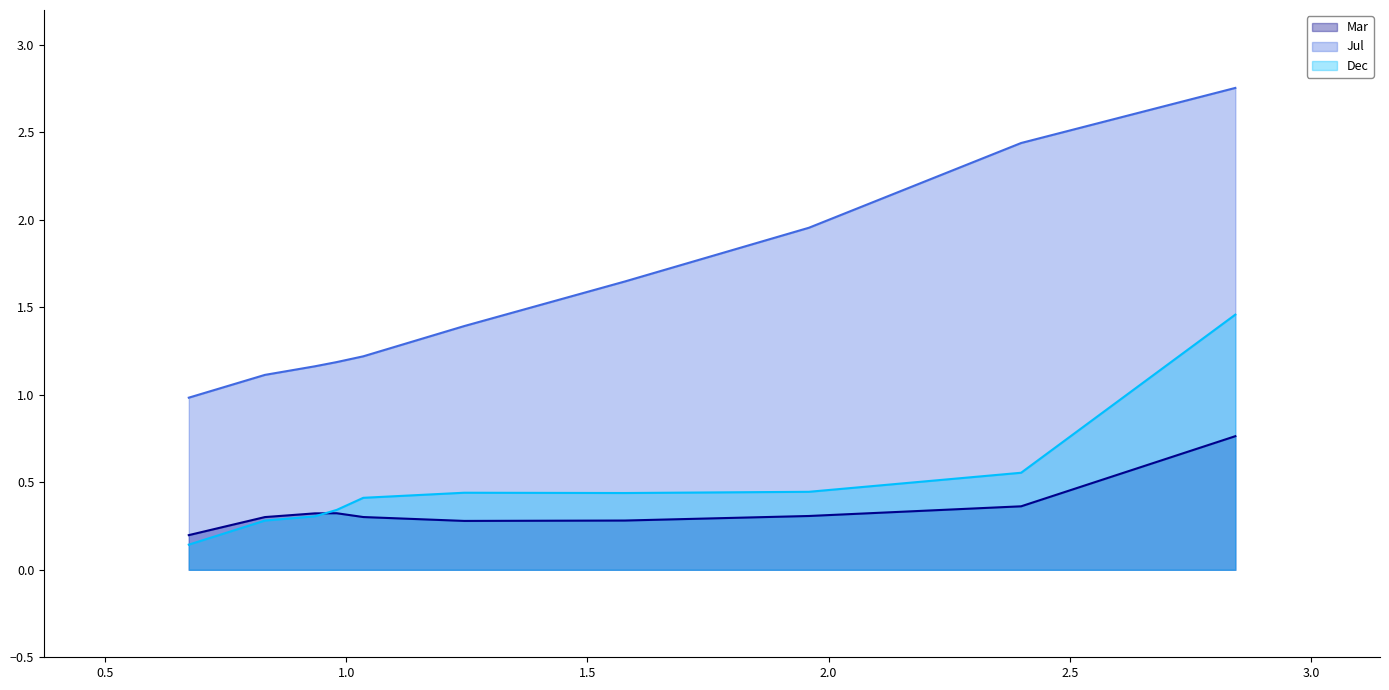

Which series has the largest total across all categories?

Jul